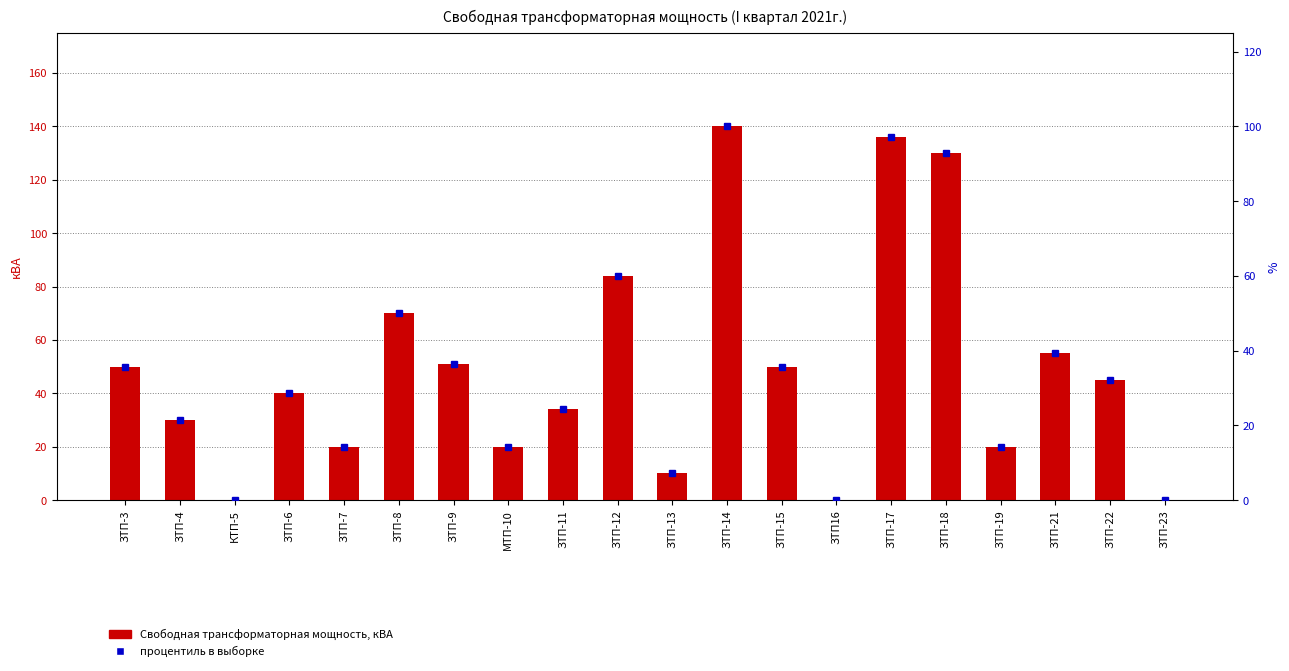

Rank the series at ЗТП-3 from lowest to highest value.

процентиль в выборке, Свободная трансформаторная мощность, кВА